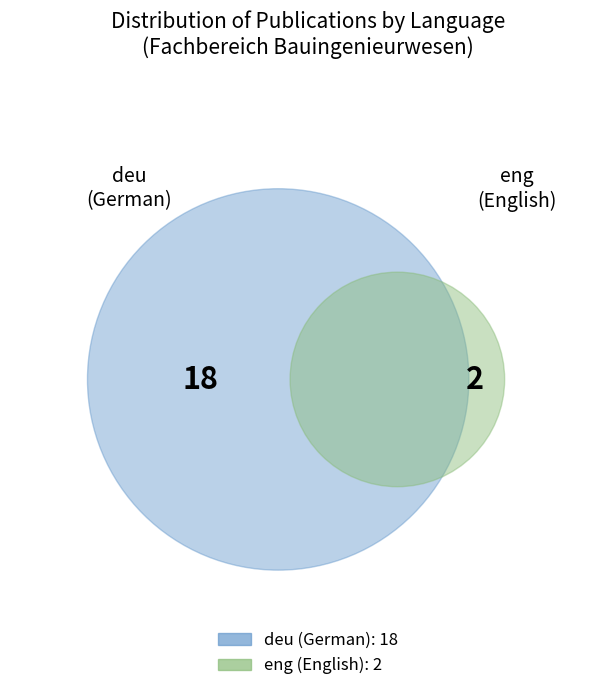

What percentage is the eng slice, to the nearest percent?

10%